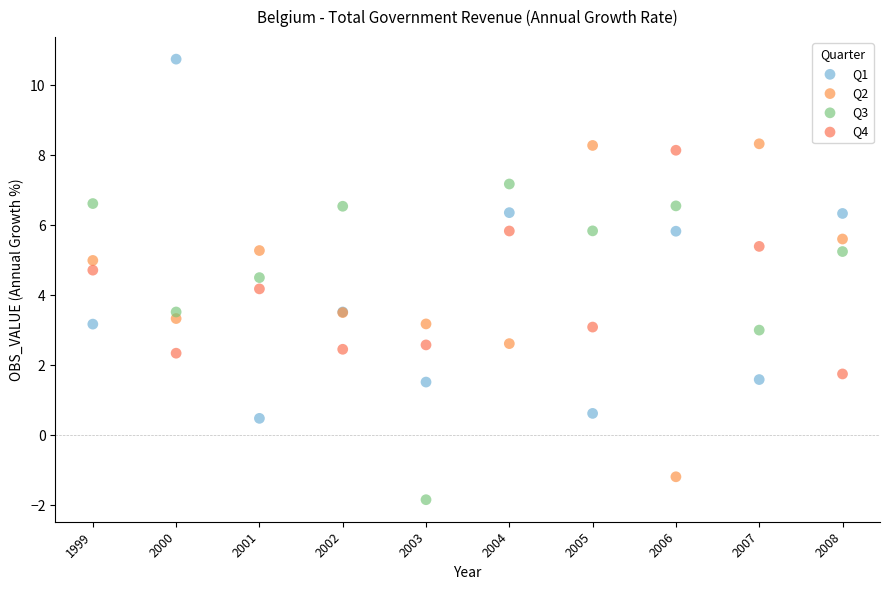

Which series has the largest Y range (max minus min)?

Q1